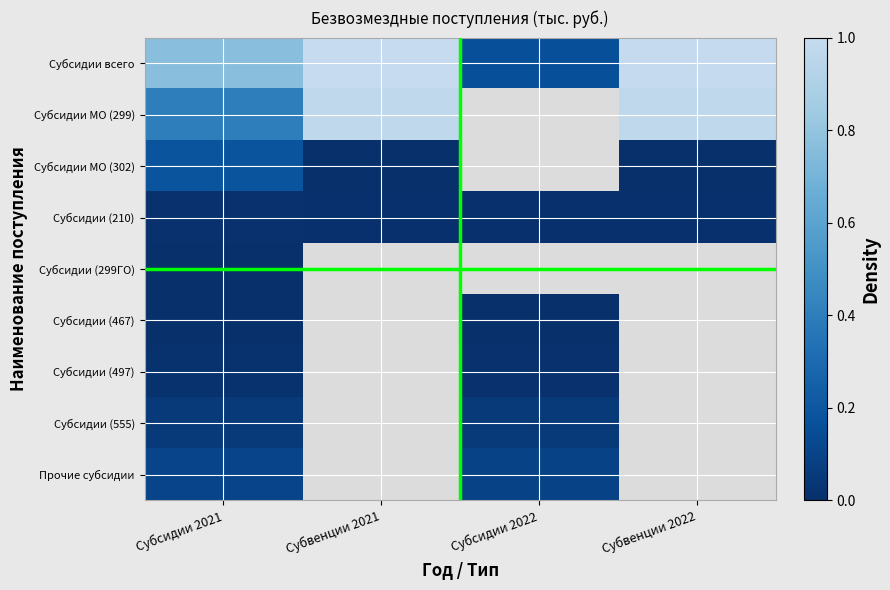

Which series has the widest spread of values?

Субсидии всего